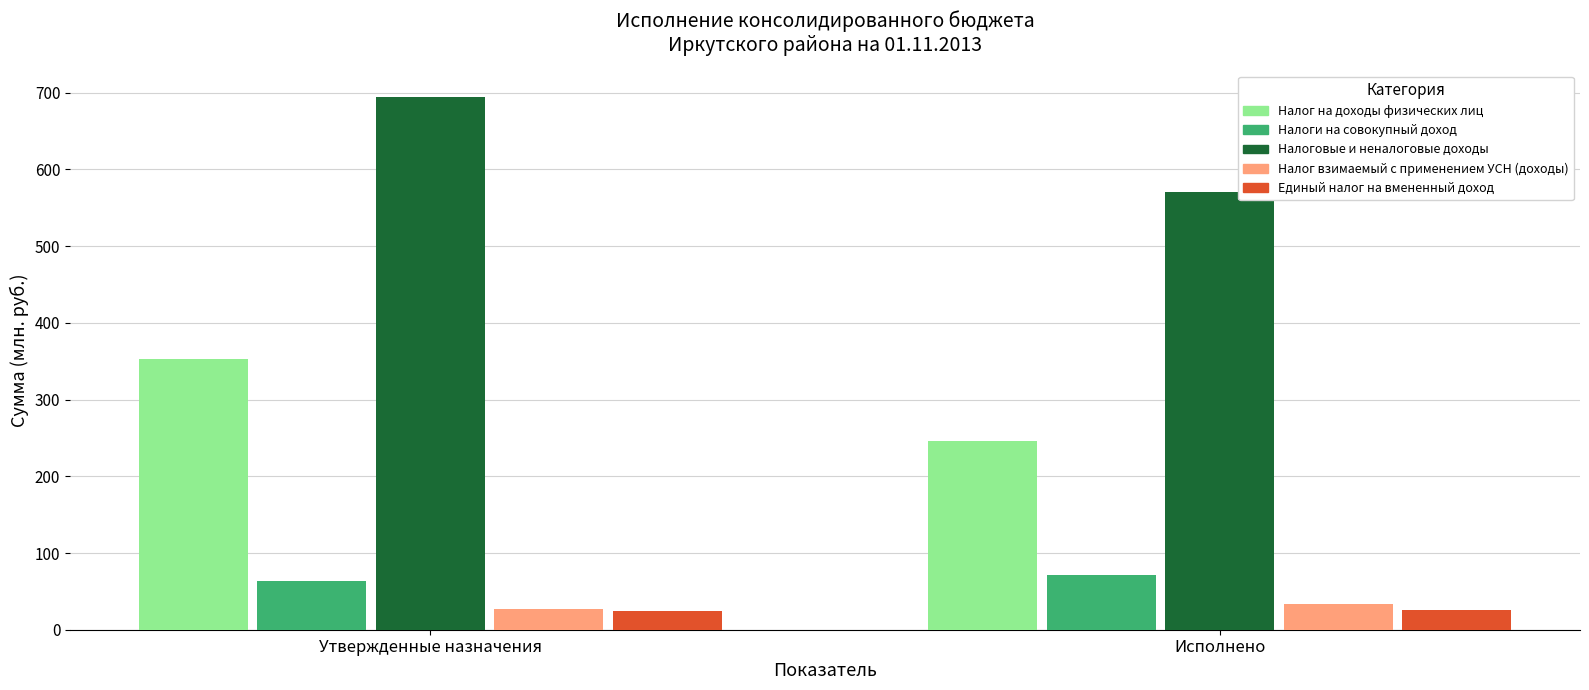

What is the difference between the highest and lowest values at Исполнено?

545.6